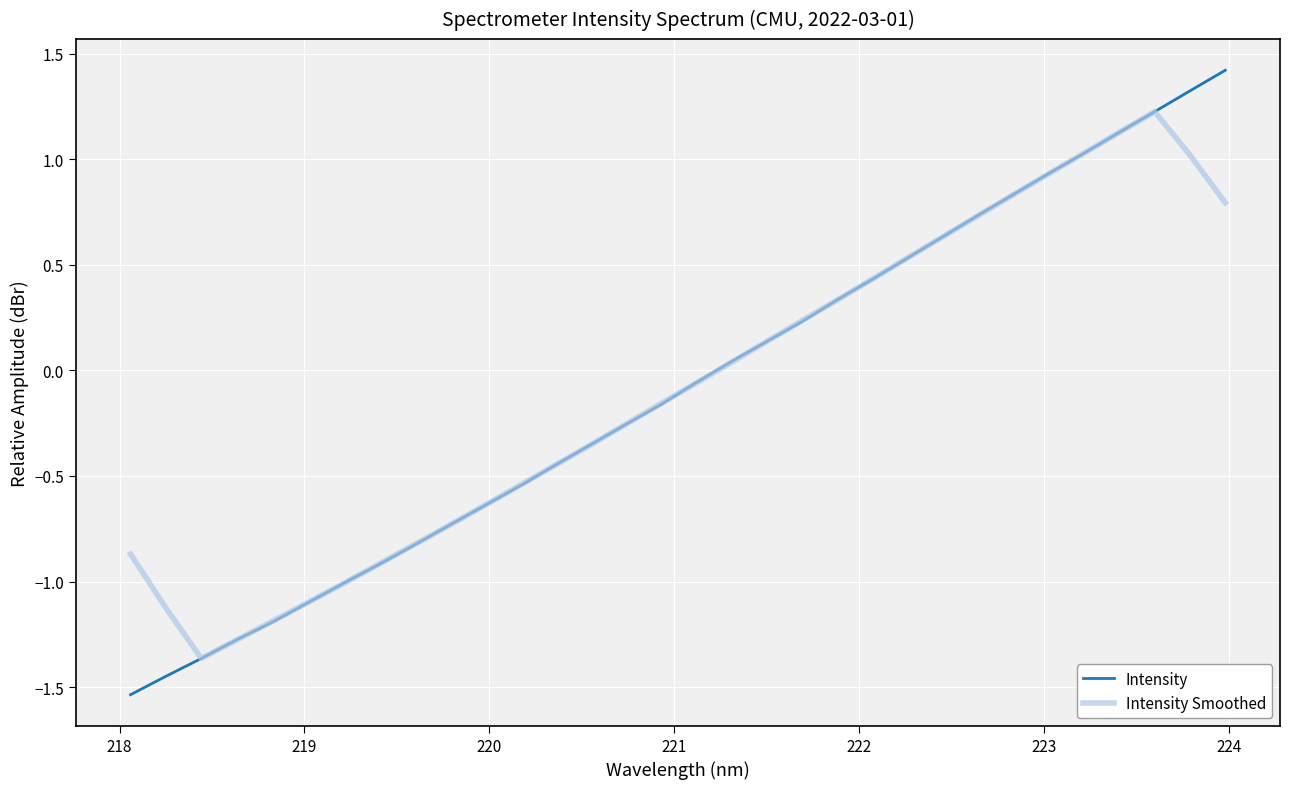

What is the greatest value displayed?

1.4